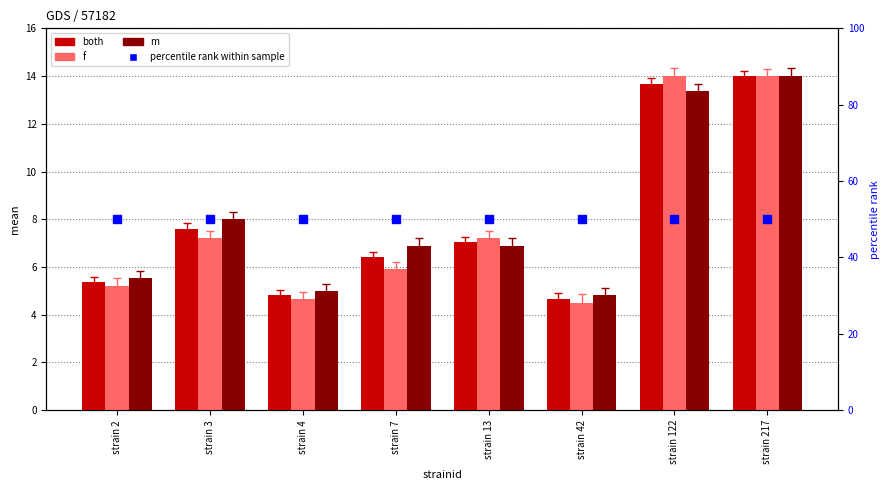

At which category is the sum across all series the highest?

strain 217